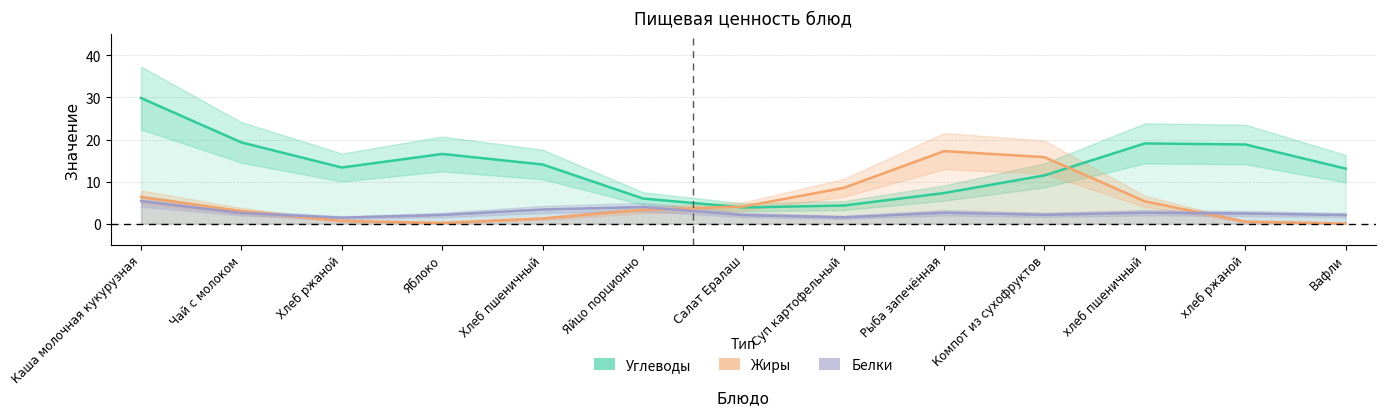

What position from the right is Рыба запечённая?

5